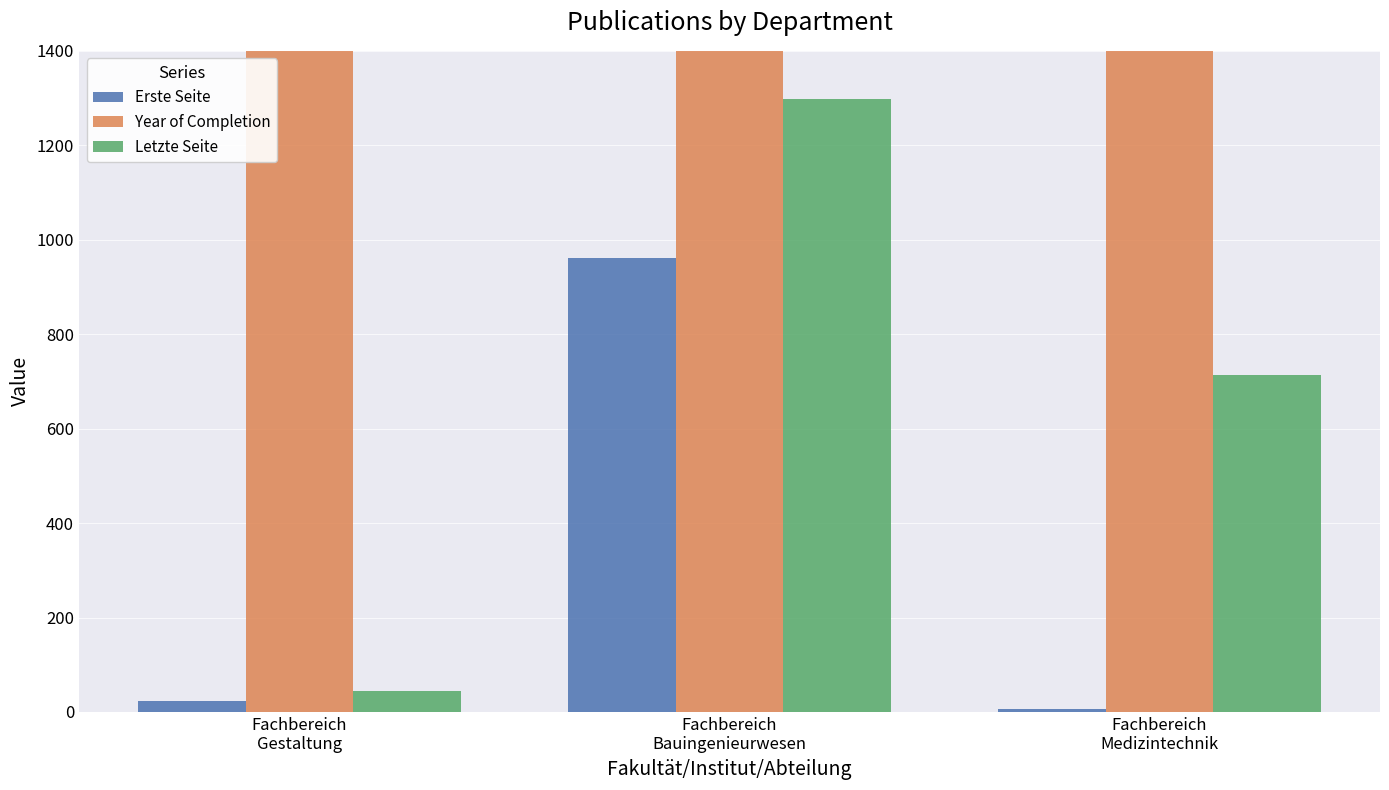

What is the spread (max minus min) of values at Fachbereich
Medizintechnik?

1999